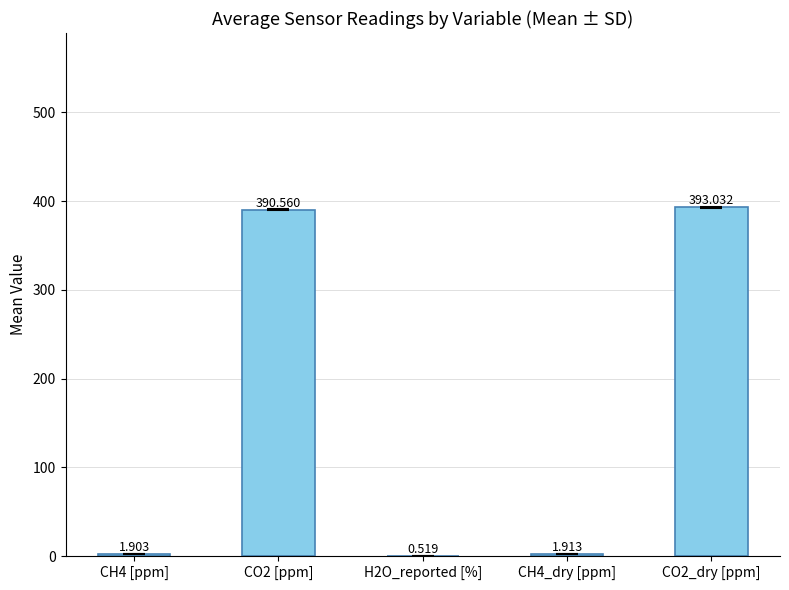

True or false: the data shows 125.0 at CO2 [ppm].

False